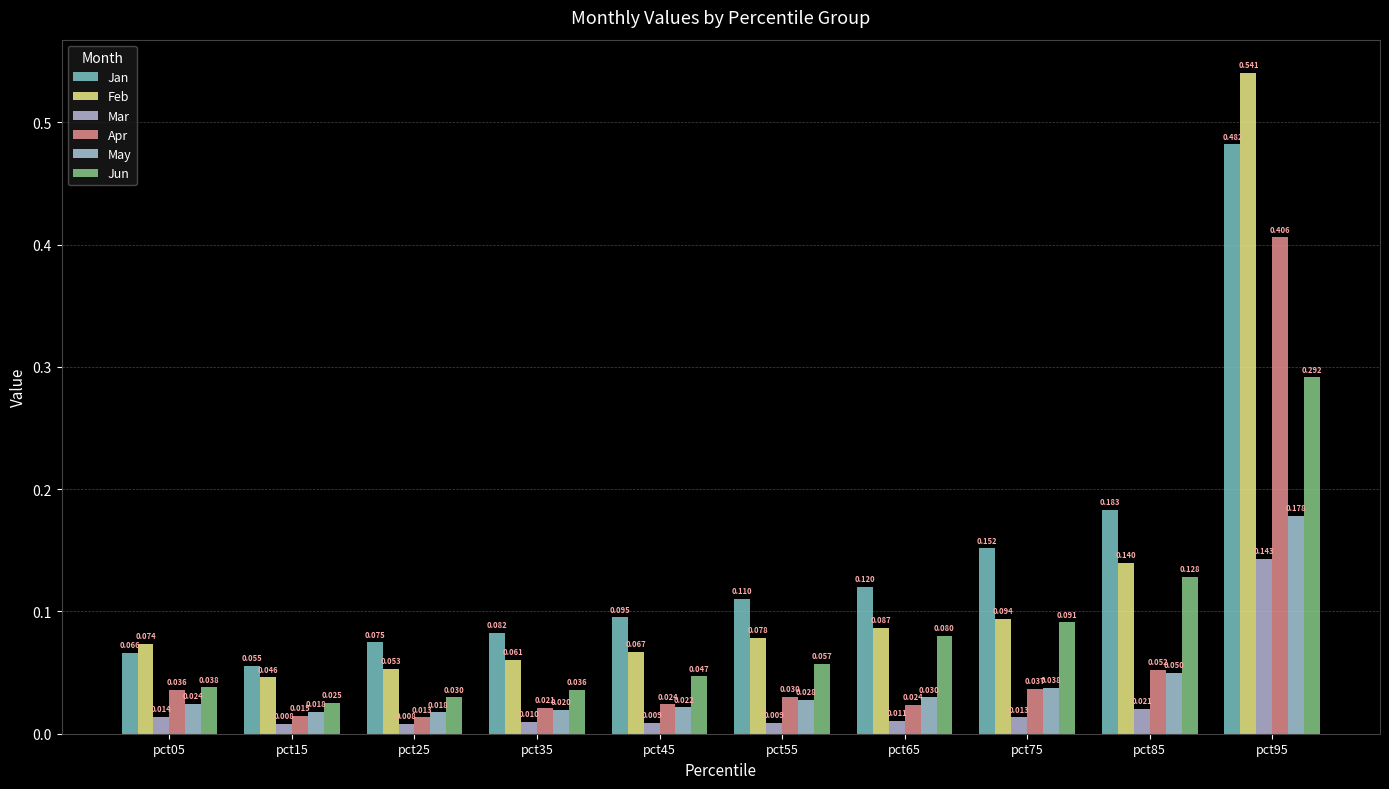

Which category has the highest value in the May series?

pct95